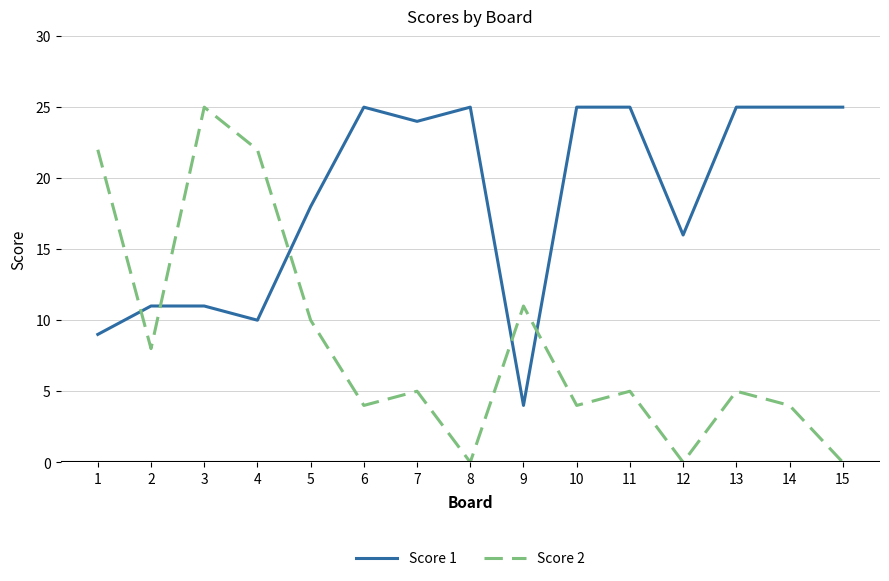

At which category is the sum across all series the highest?

3